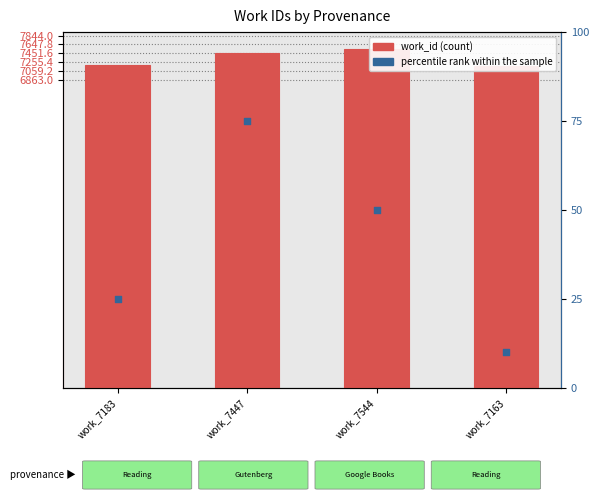

Which series has the largest total across all categories?

work_id